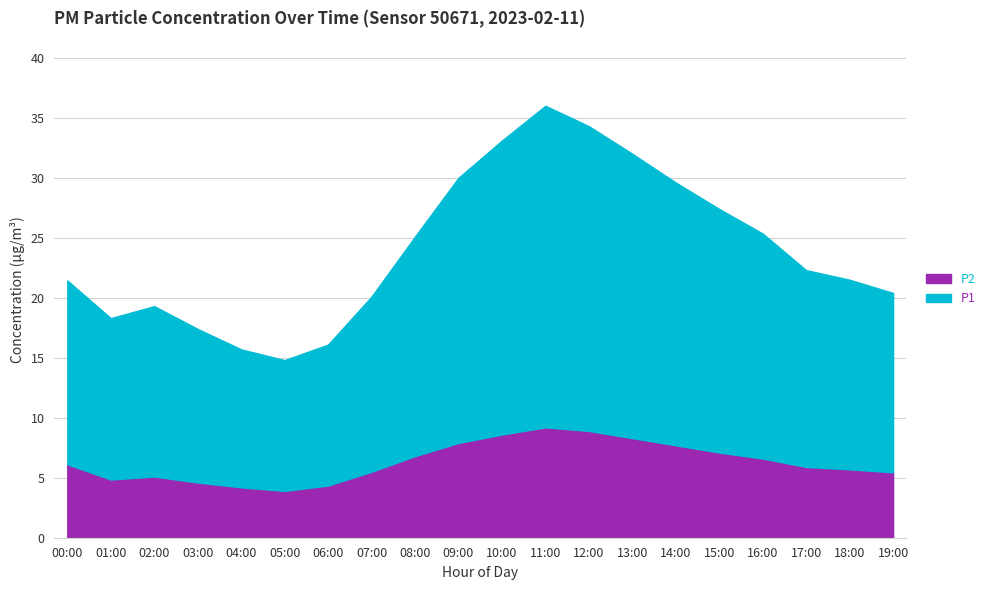

The value of P2 at 18:00 is 4.0. True or false?

False